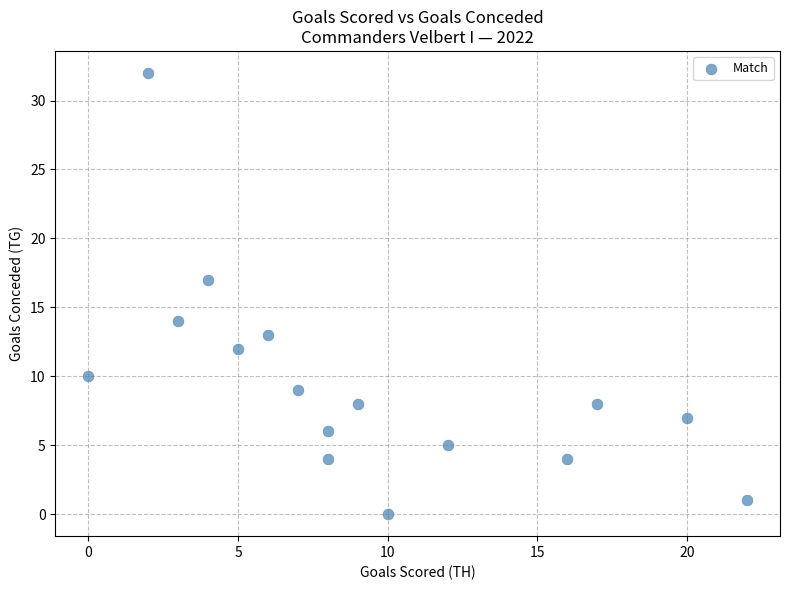

What Y value in the scatter plot is closest to 16?

17